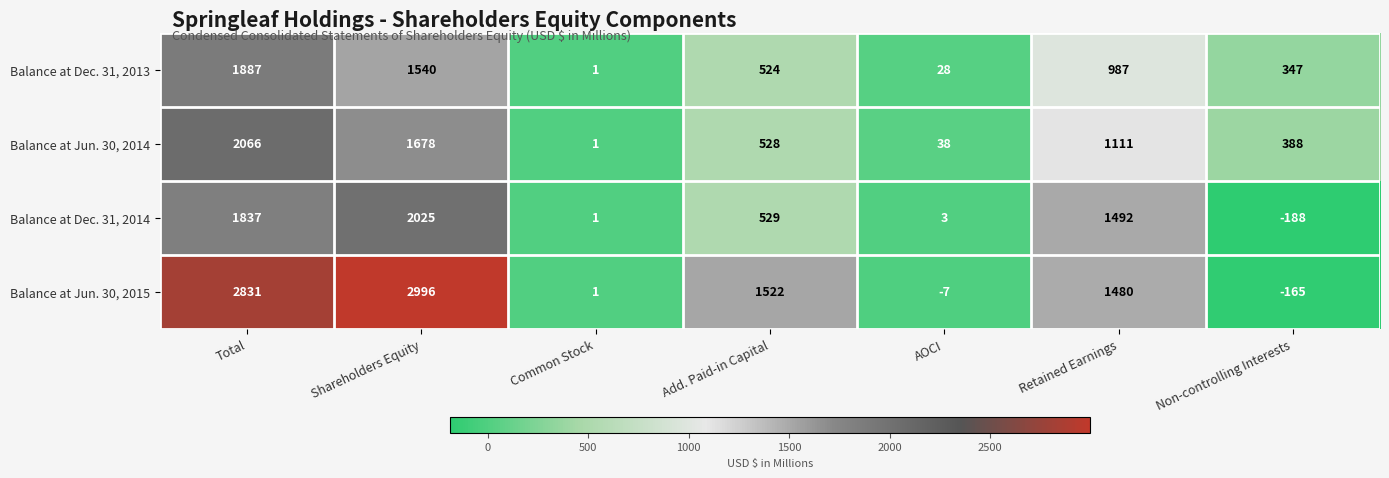

Rank the series by their maximum value, from highest to lowest.

Balance at Jun. 30, 2015, Balance at Jun. 30, 2014, Balance at Dec. 31, 2014, Balance at Dec. 31, 2013